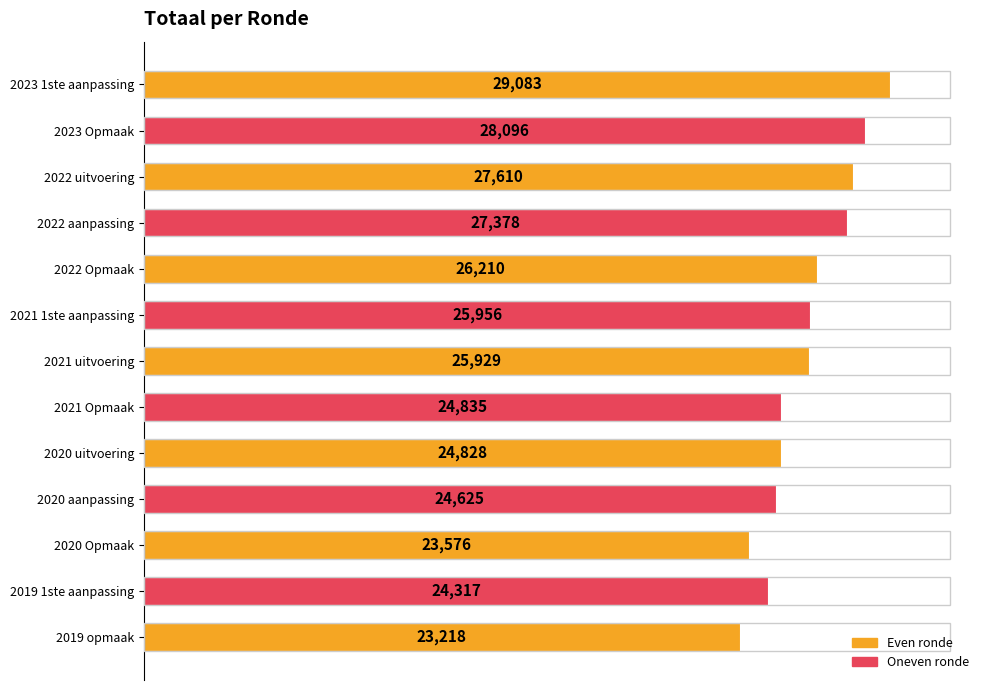

Rank the categories by value from lowest to highest.

2019 opmaak, 2020 Opmaak, 2019 1ste aanpassing, 2020 aanpassing, 2020 uitvoering, 2021 Opmaak, 2021 uitvoering, 2021 1ste aanpassing, 2022 Opmaak, 2022 aanpassing, 2022 uitvoering, 2023 Opmaak, 2023 1ste aanpassing